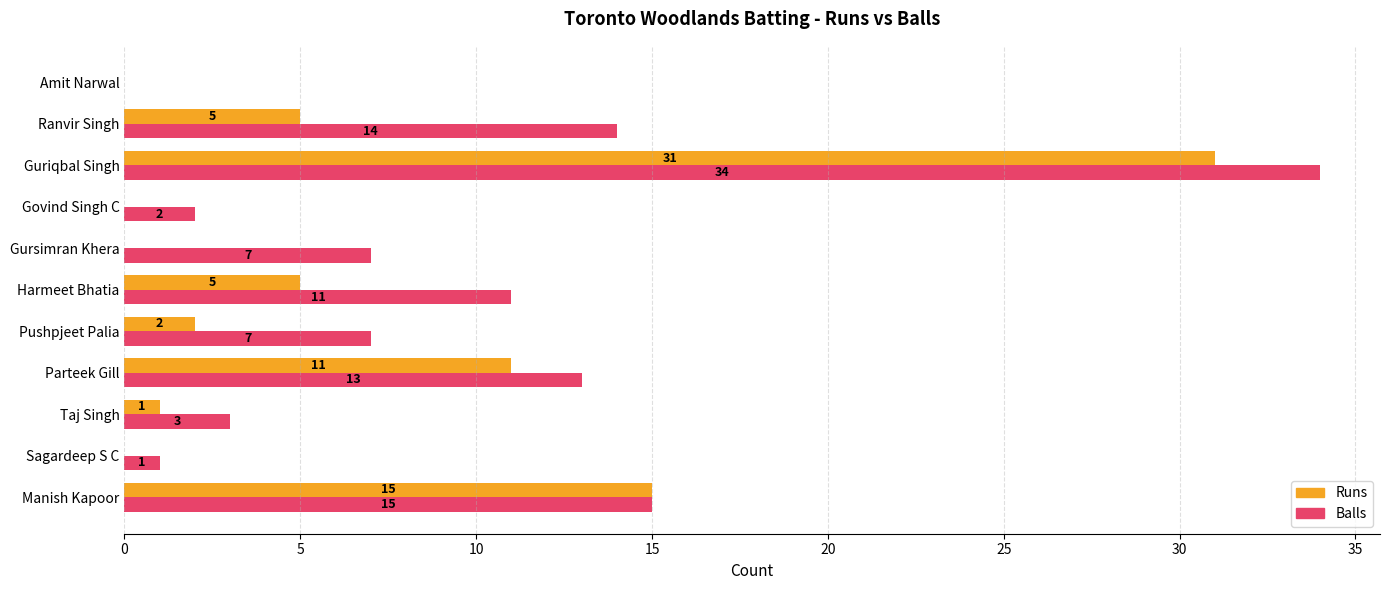

Which category has the highest value in the Runs series?

Guriqbal Singh